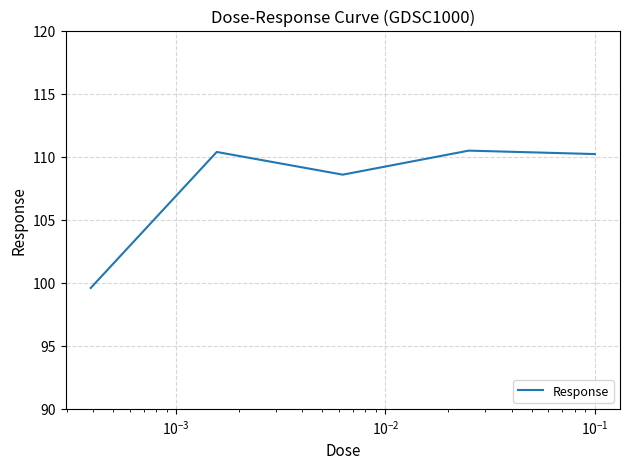

True or false: there are more than 0 points higher than both neighbors.

True